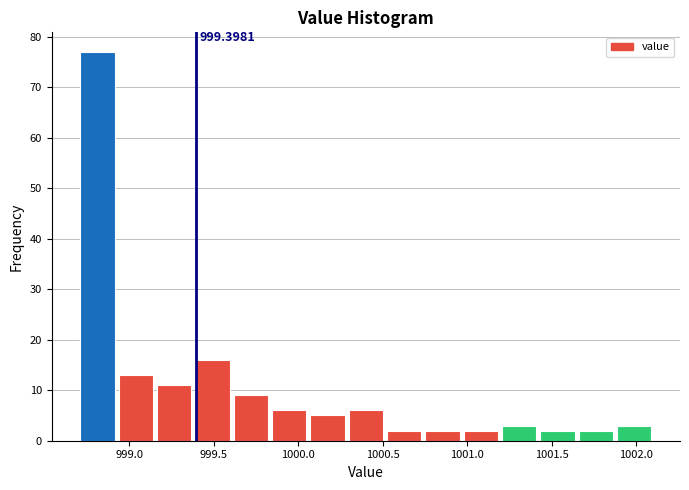

Which range on the x-axis has the tallest bar?

998.70 to 998.95